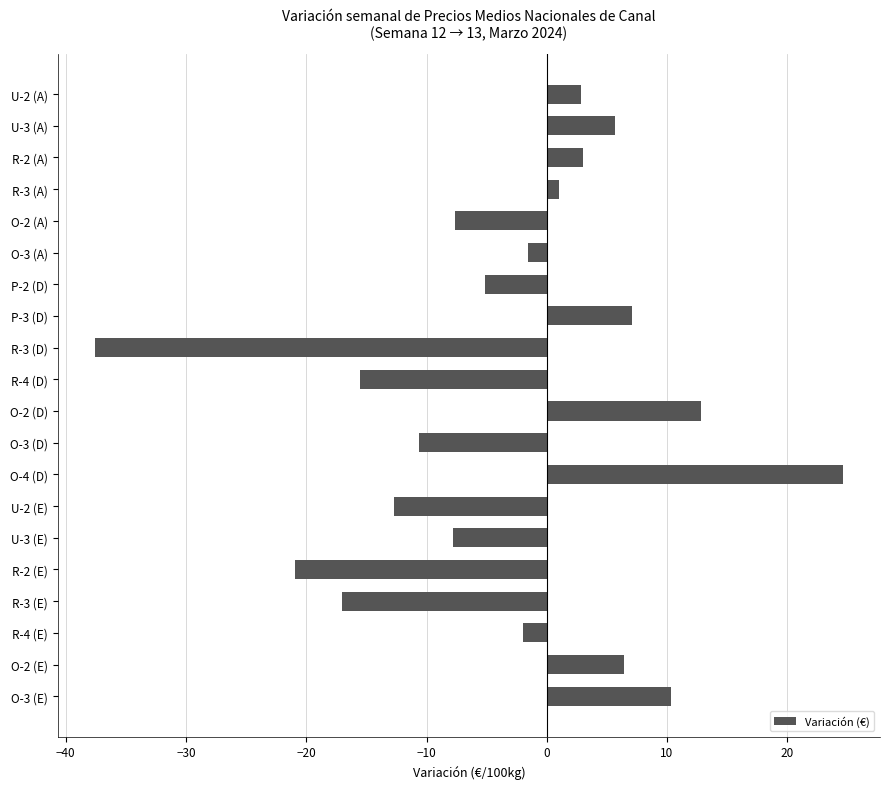

What is the sum of all values?

-64.8